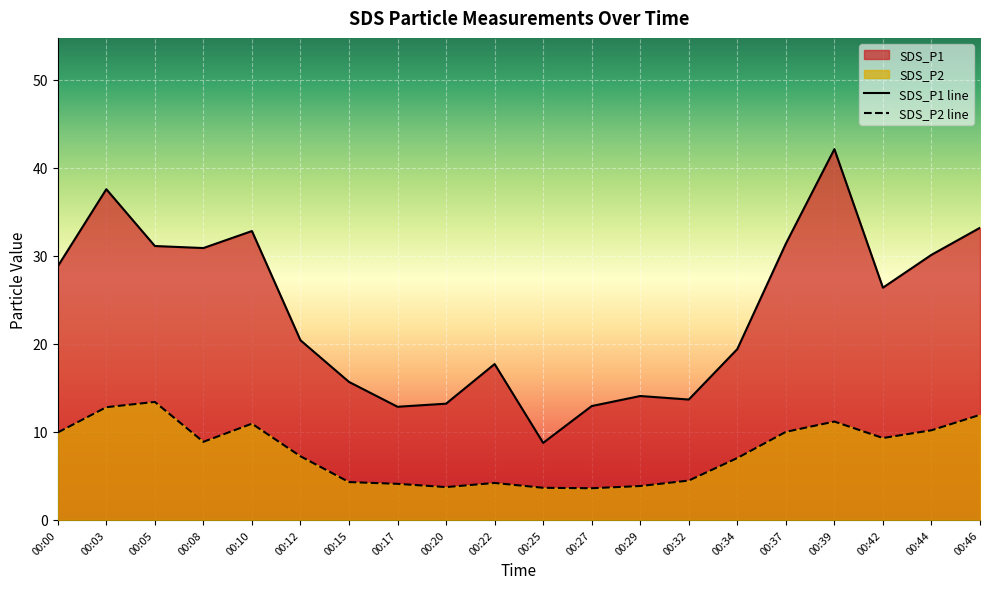

List the series in order of their peak value, lowest first.

SDS_P2 line, SDS_P1 line